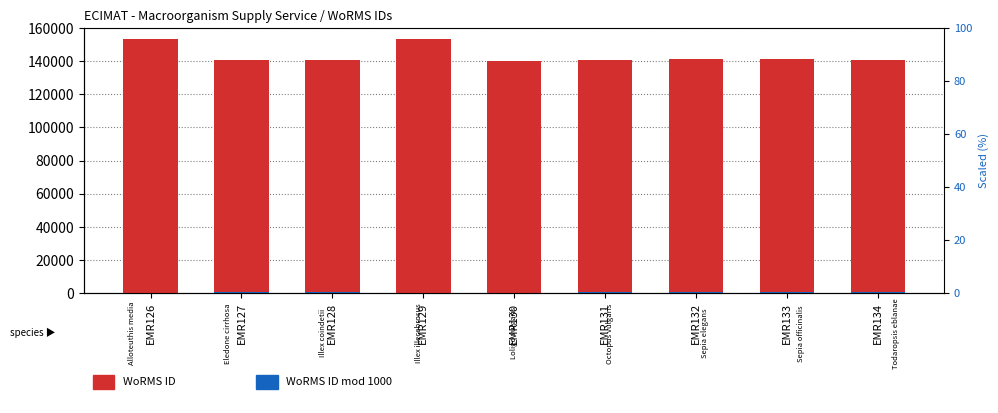

Which label corresponds to the largest value in the chart?

EMR126